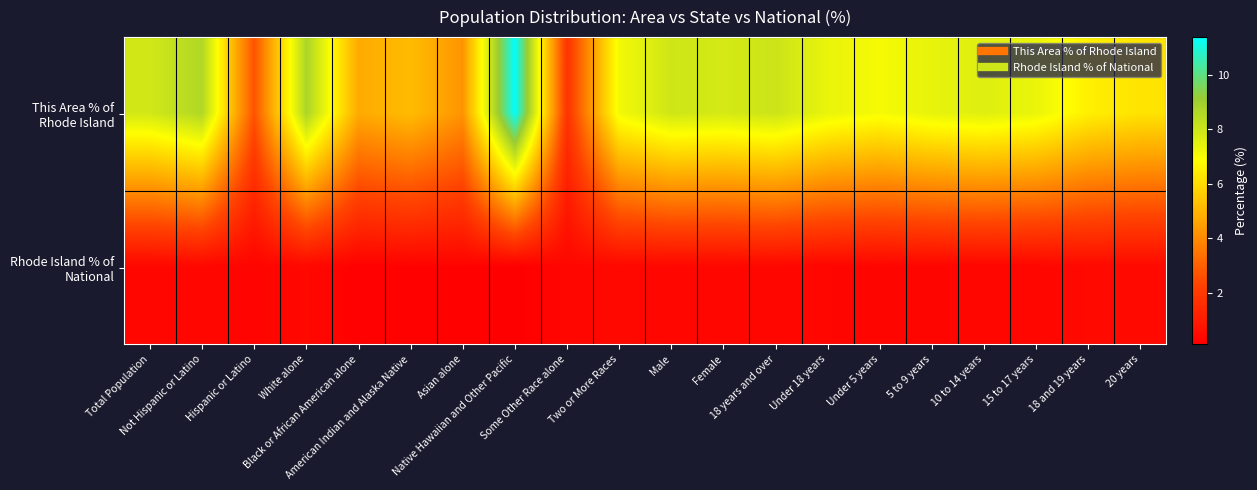

At Under 18 years, list the series in order from largest to smallest.

This Area % of Rhode Island, Rhode Island % of National